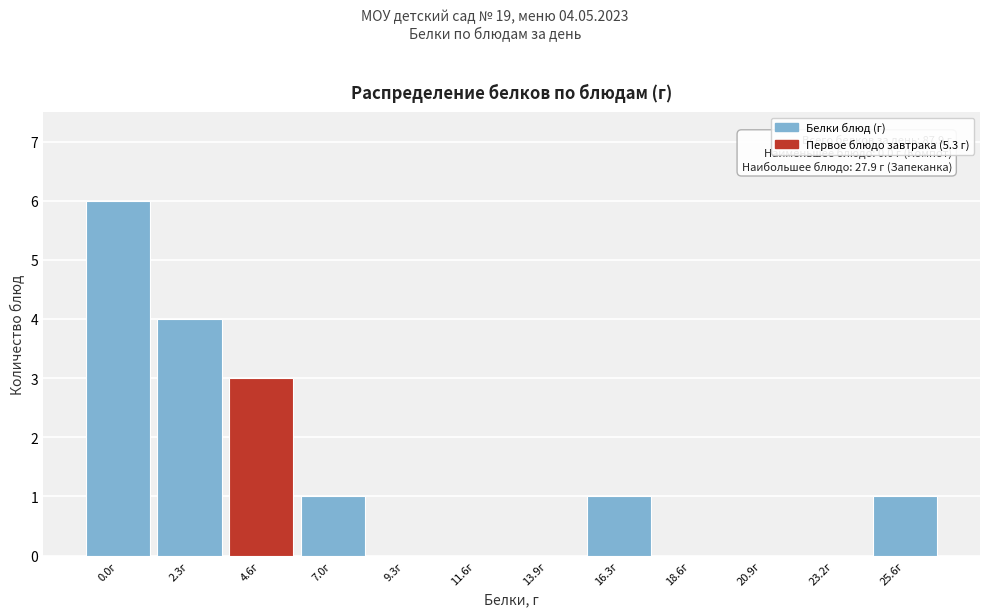

Reading left to right, list all the values displayed in this chart.

0.0г=6	2.3г=4	4.6г=3	7.0г=1	9.3г=0	11.6г=0	13.9г=0	16.3г=1	18.6г=0	20.9г=0	23.2г=0	25.6г=1